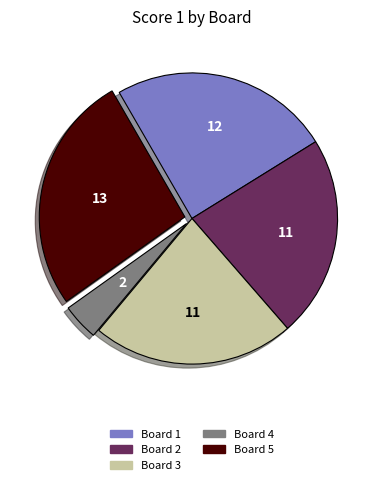

Is the sum of Board 4 and Board 3 greater than half?

No